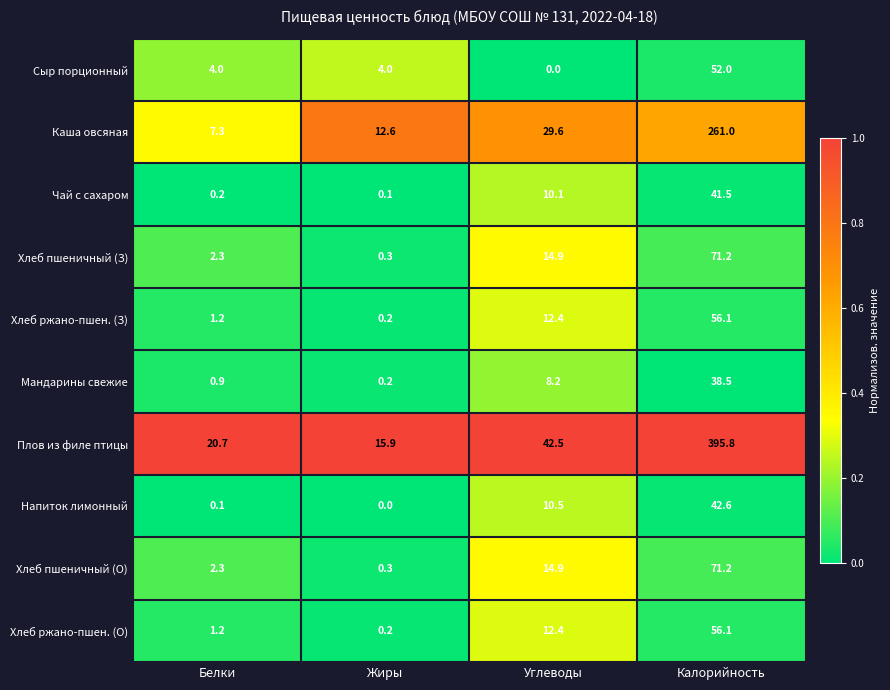

The value of Хлеб пшеничный (З) at Жиры is 0.3. True or false?

True